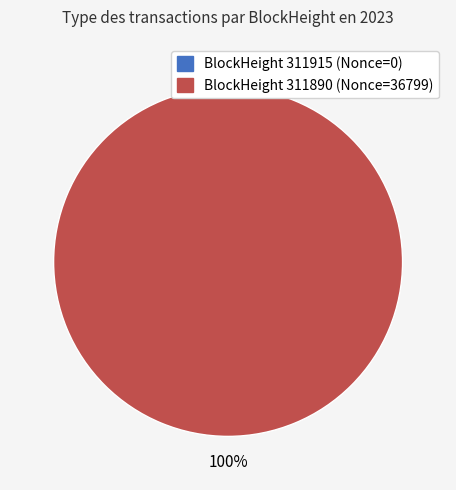

Which category has the smallest portion of the pie?

311915